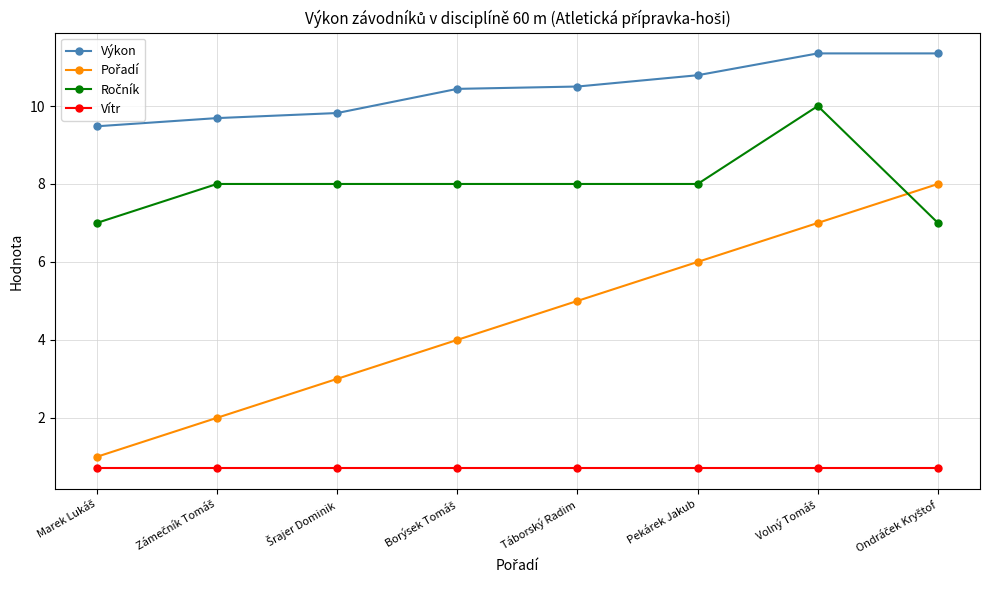

True or false: Výkon and Vítr intersect in this chart.

False